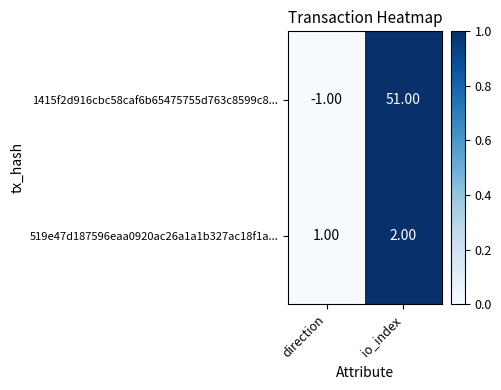

Rank the series at direction from highest to lowest value.

519e47d187596eaa0920ac26a1a1b327ac18f1a..., 1415f2d916cbc58caf6b65475755d763c8599c8...